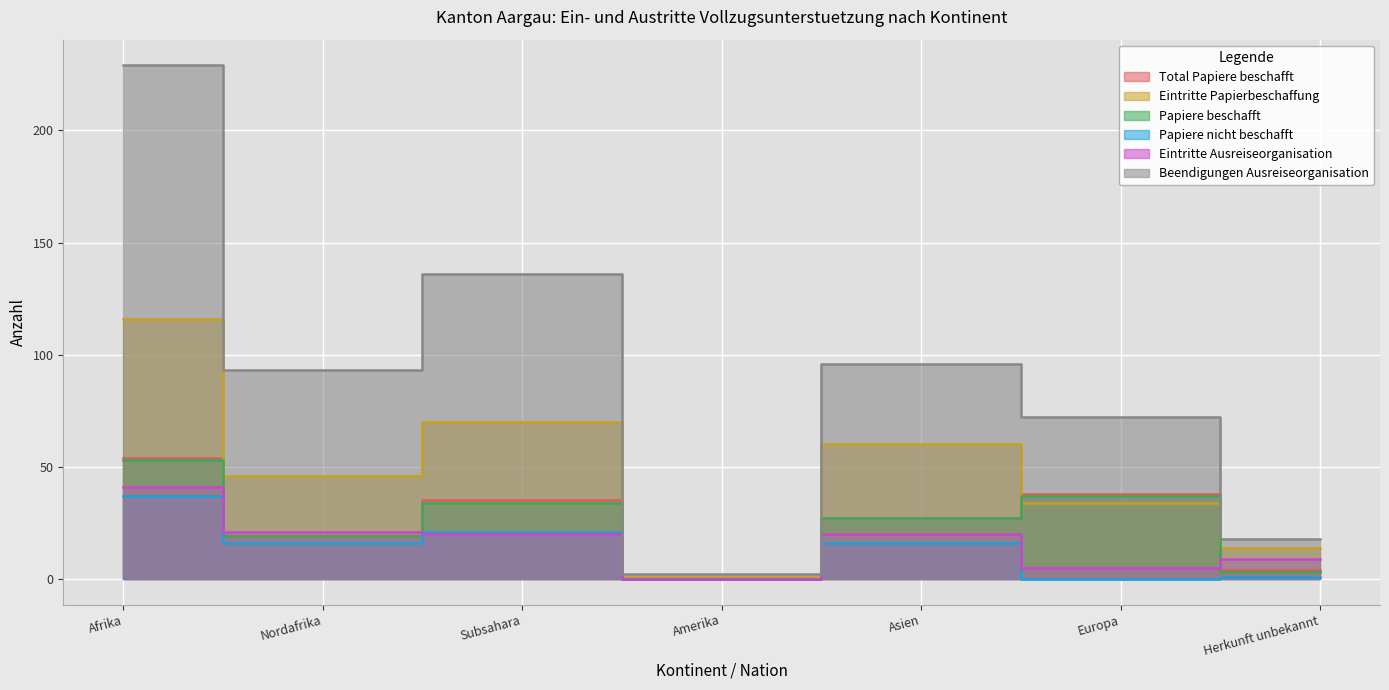

What are all the series names shown in the legend?

Total Papiere beschafft, Eintritte Papierbeschaffung, Papiere beschafft, Papiere nicht beschafft, Eintritte Ausreiseorganisation, Beendigungen Ausreiseorganisation